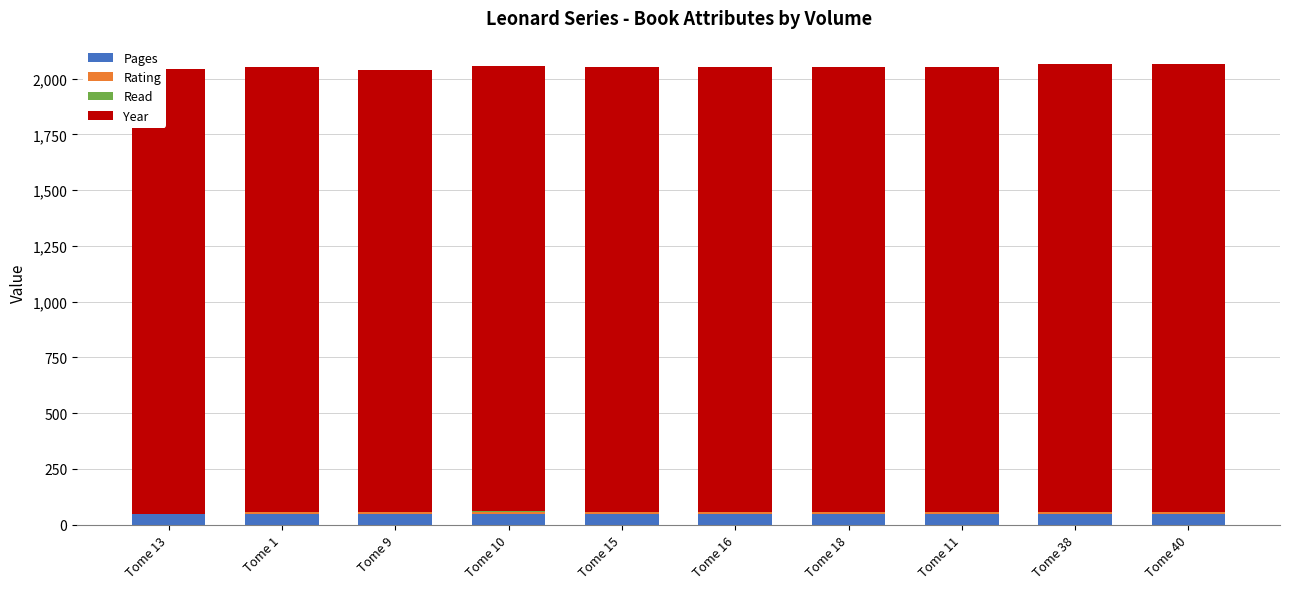

What is the sum of all Pages values?

480